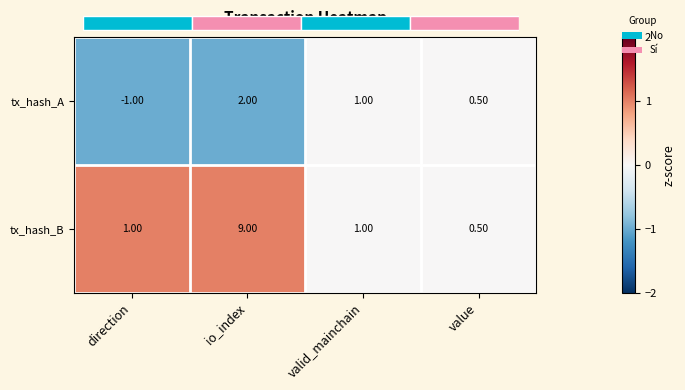

Between direction and value, which is larger?

value